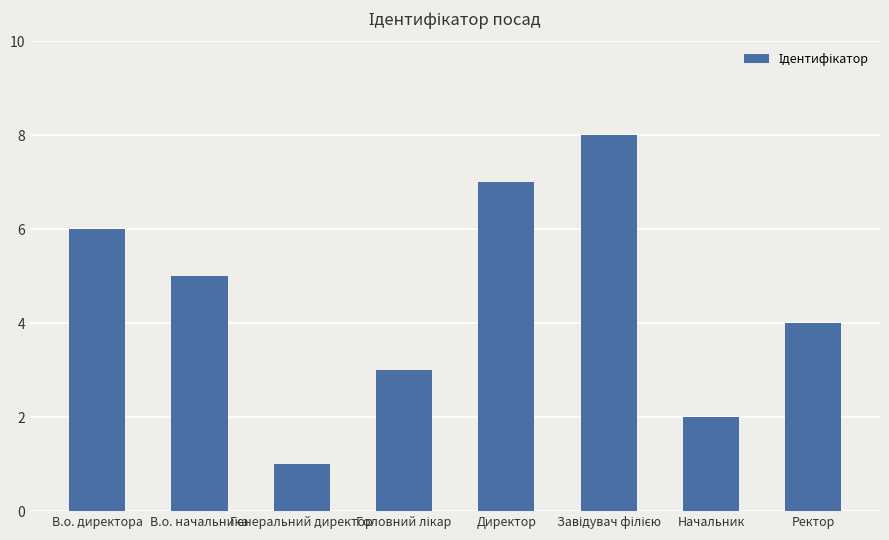

What is the change in value from В.о. начальника to Ректор?

-1